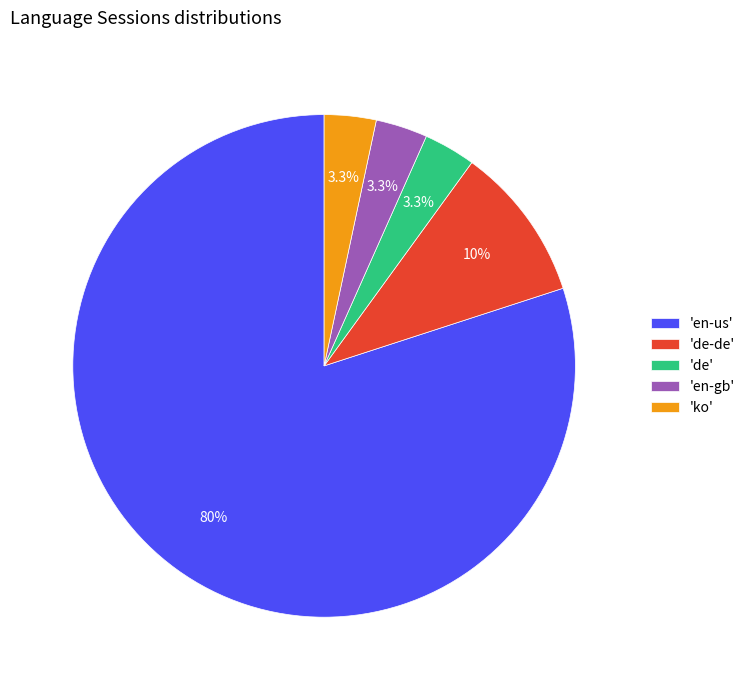

What is the largest slice in the pie chart?

'en-us'